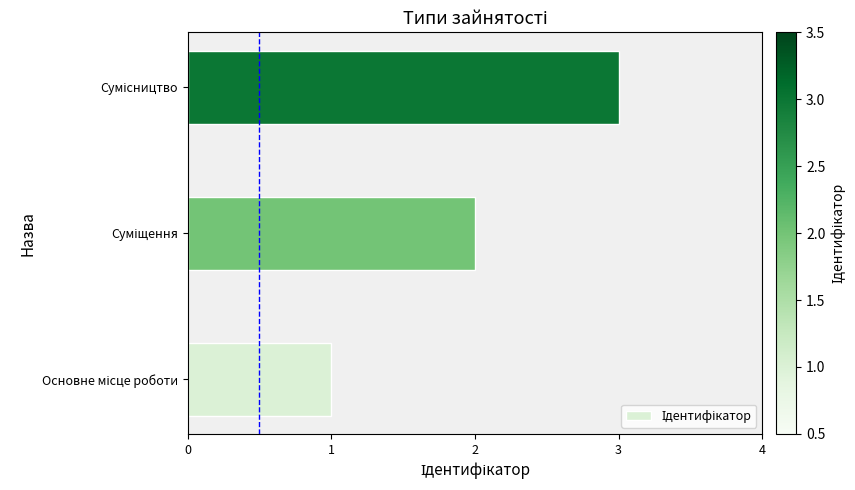

What is the greatest value displayed?

3